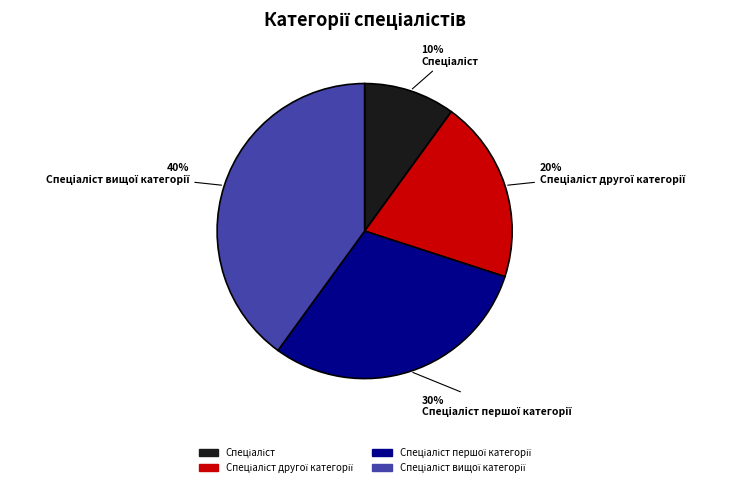

How many slices are in this pie chart?

4